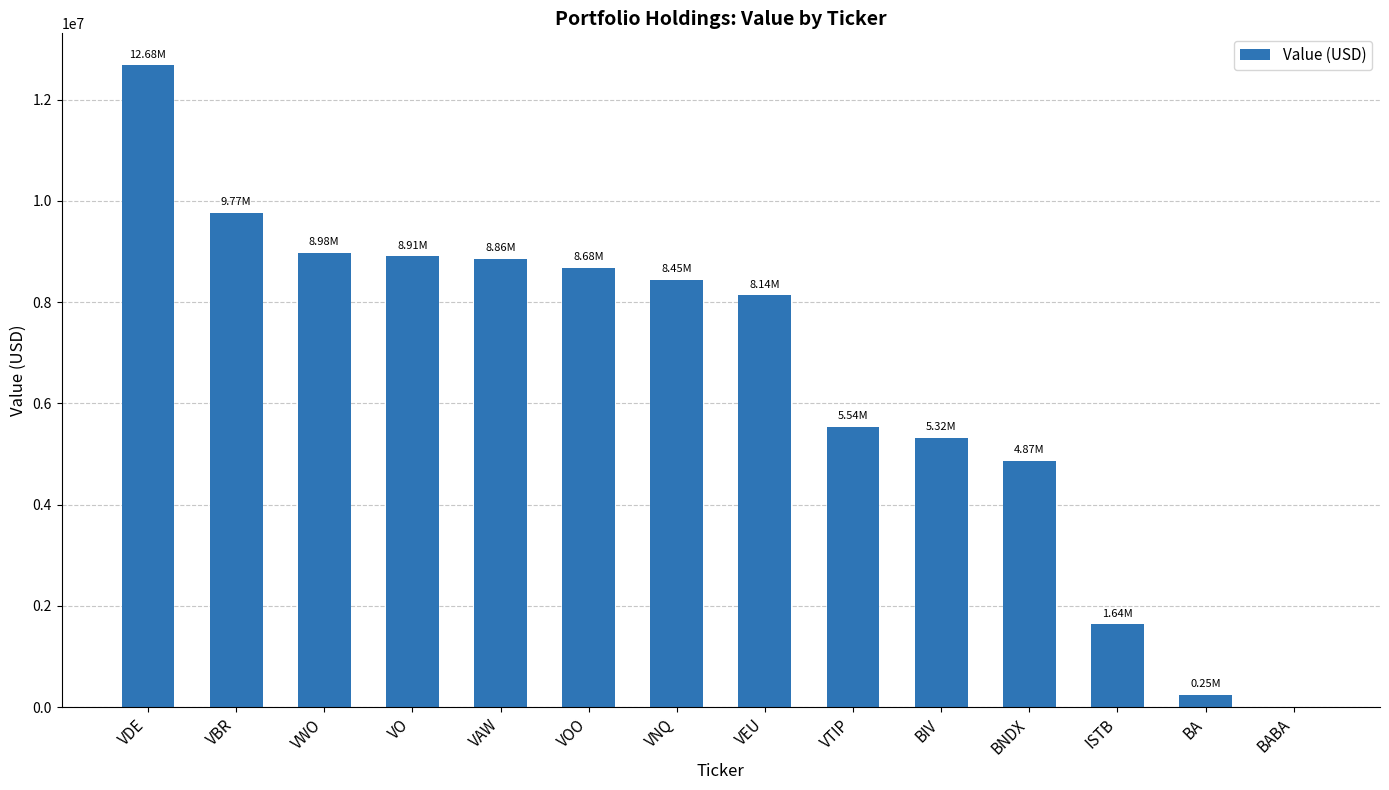

Are the bars horizontal?

No